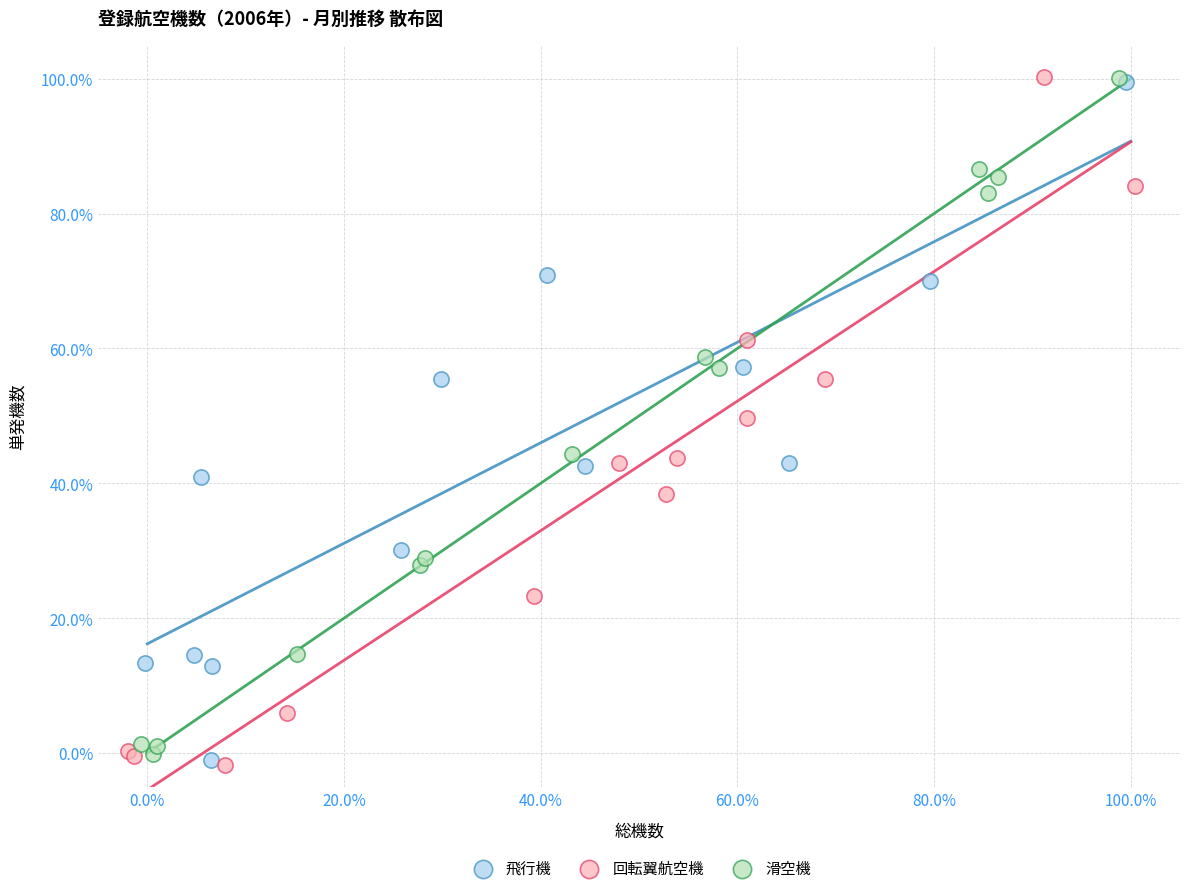

What are all the series names shown in the legend?

飛行機, 回転翼航空機, 滑空機